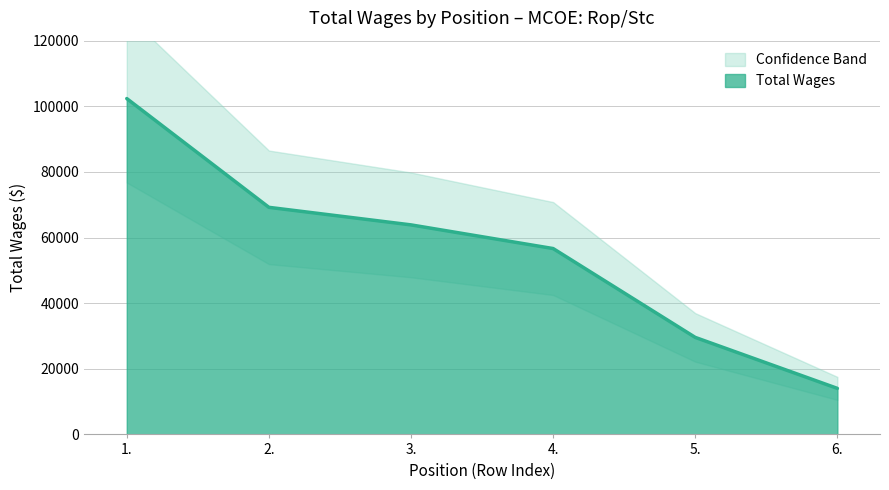

The value at 5. is 29567. True or false?

True